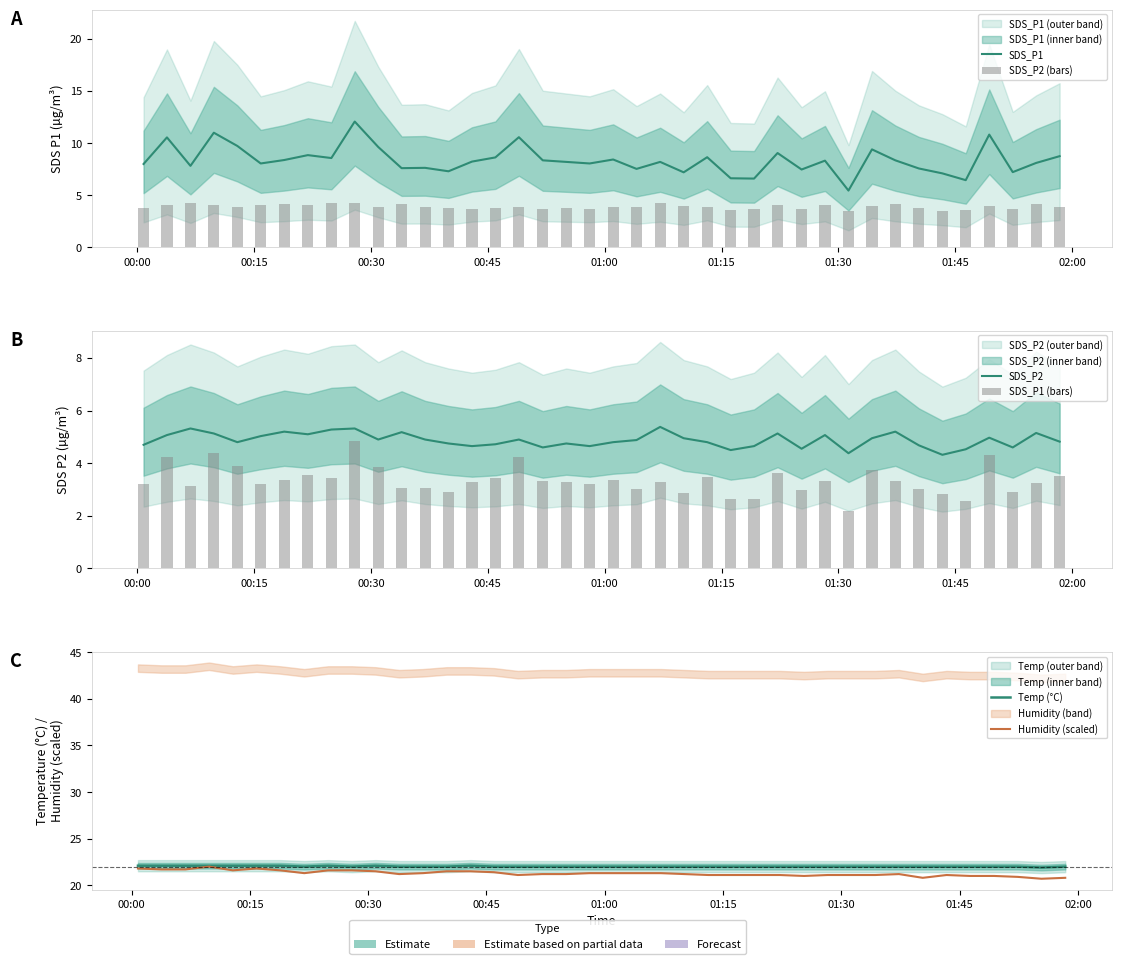

What is the maximum value shown in the chart?

22.1